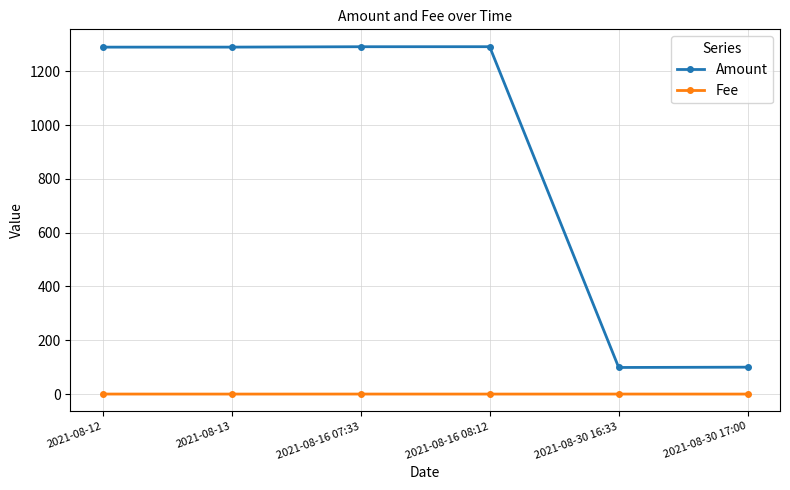

The Amount series shows 749.2 at 2021-08-12. True or false?

False